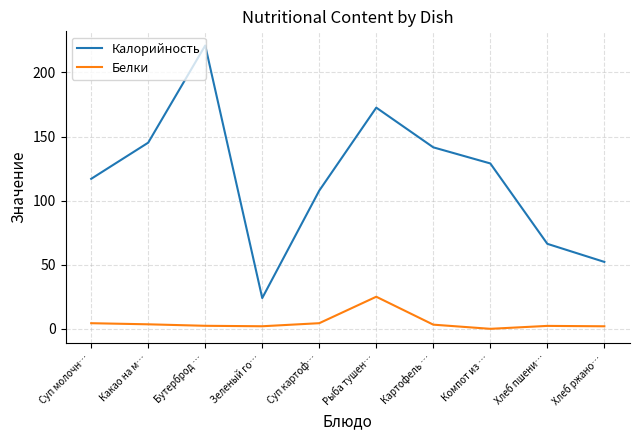

How many lines are shown in the chart?

2